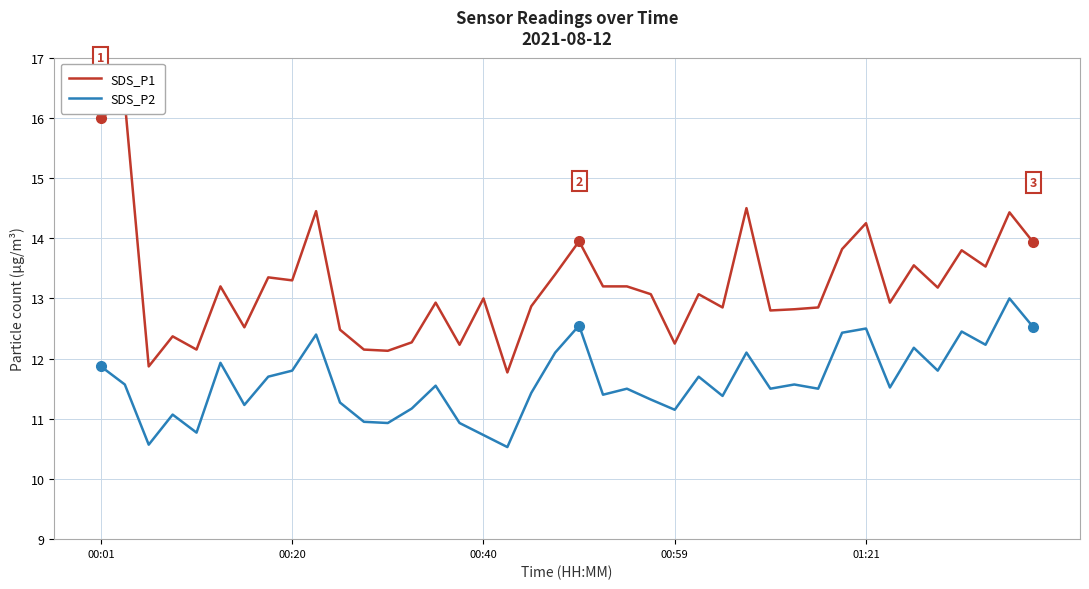

True or false: SDS_P2 has a value of 20.1 at 01:21.

False